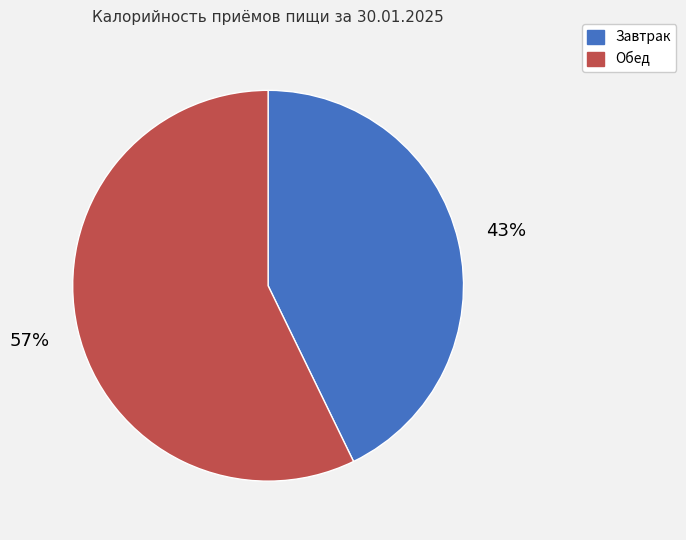

How many segments does this pie chart have?

2